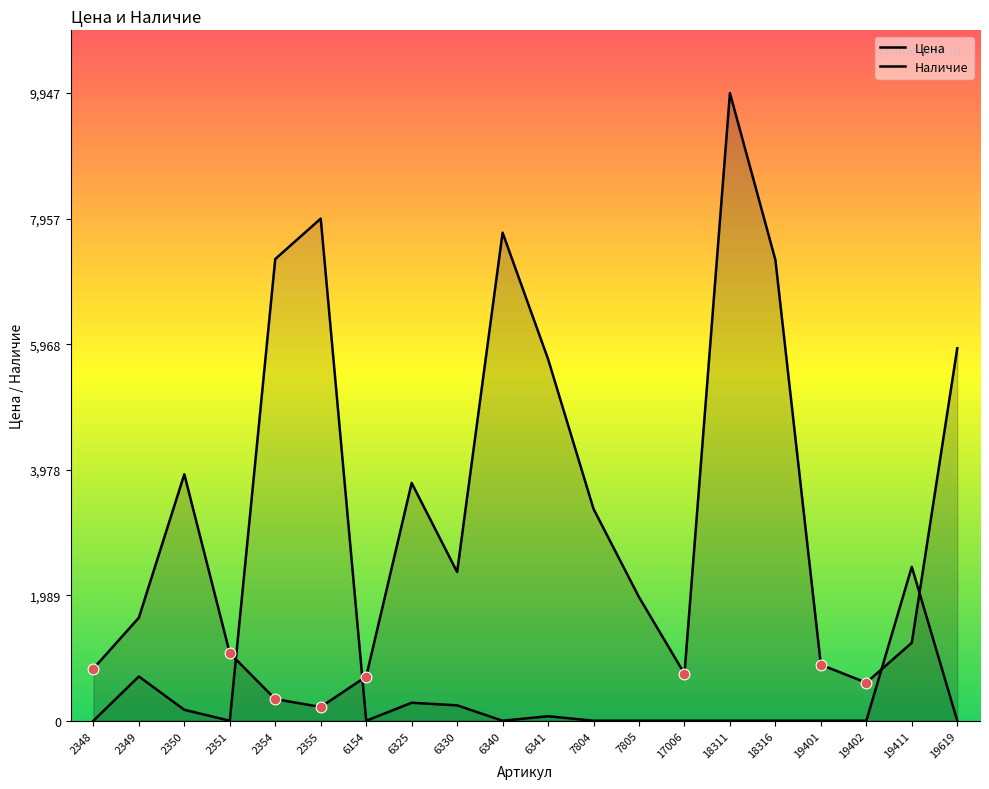

What are all the series names shown in the legend?

Цена, Наличие